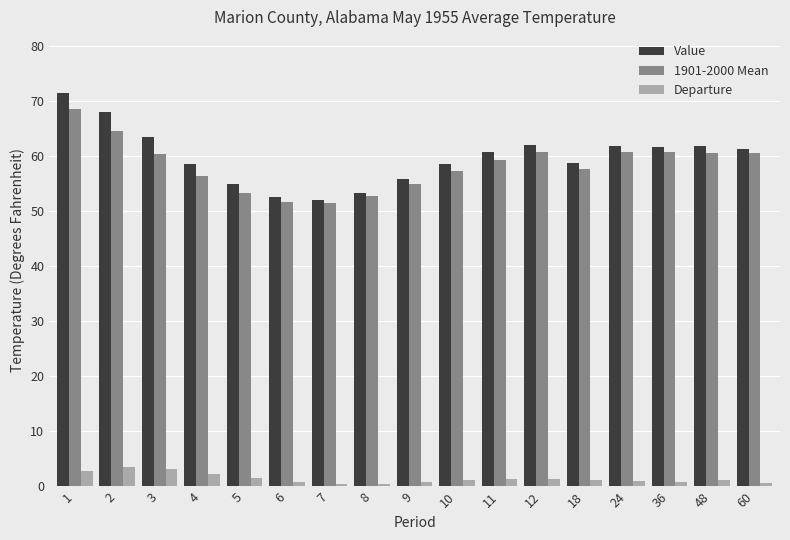

Which series has the largest range (max minus min)?

Value